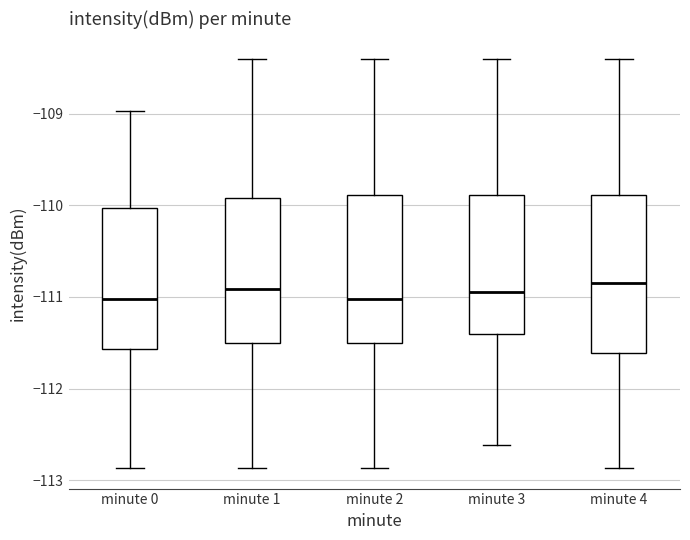

Where does the upper whisker of the box for minute 4 end on the y-axis? The values are not printed on the chart, so give them approximately, as read against the axis.

-108.4